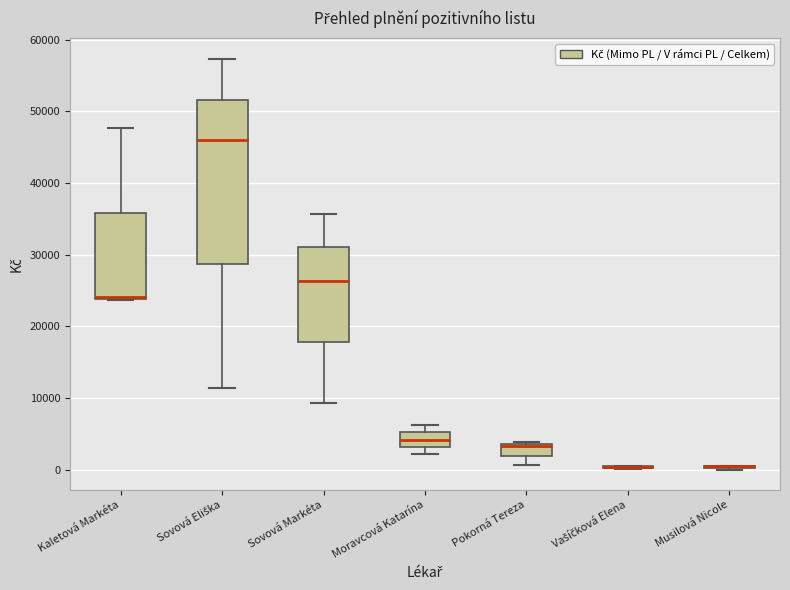

Comparing the boxes themselves (not the whiskers), which one is the tallest?

Sovová Eliška